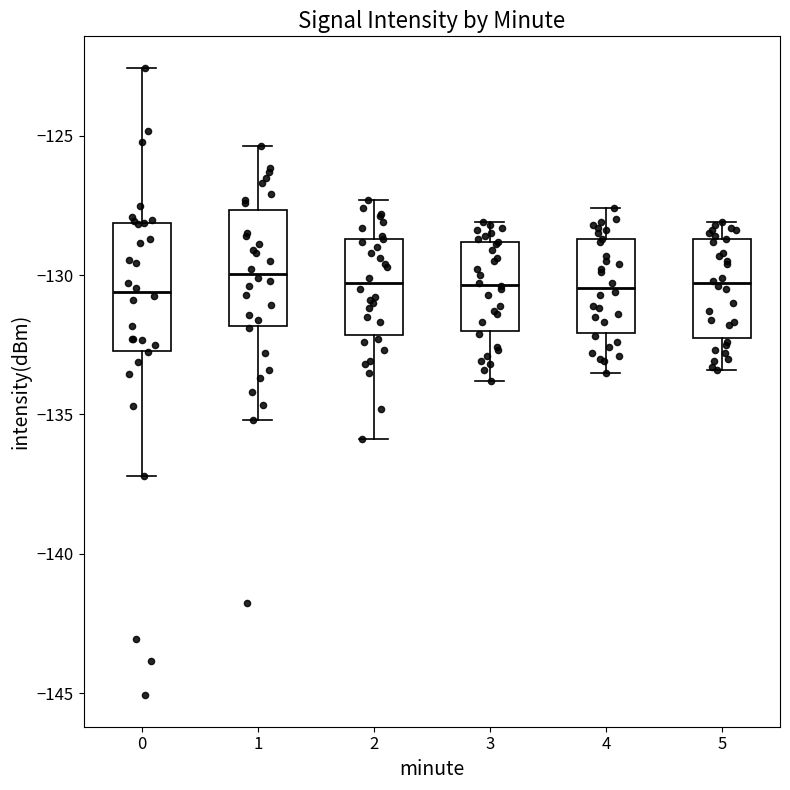

Reading left to right, transcribe this box plot: for each box, give where its median line is, the range the box spans, and where its two whiskers end, as read against the y-axis. The values are not printed on the chart, so give them approximately, as read against the axis.

0: median -130.5, box -132.5 to -128.0, whiskers -137.0 to -122.5
1: median -130.0, box -132.0 to -127.5, whiskers -135.0 to -125.5
2: median -130.5, box -132.0 to -128.5, whiskers -136.0 to -127.5
3: median -130.5, box -132.0 to -129.0, whiskers -134.0 to -128.0
4: median -130.5, box -132.0 to -128.5, whiskers -133.5 to -127.5
5: median -130.5, box -132.0 to -128.5, whiskers -133.5 to -128.0